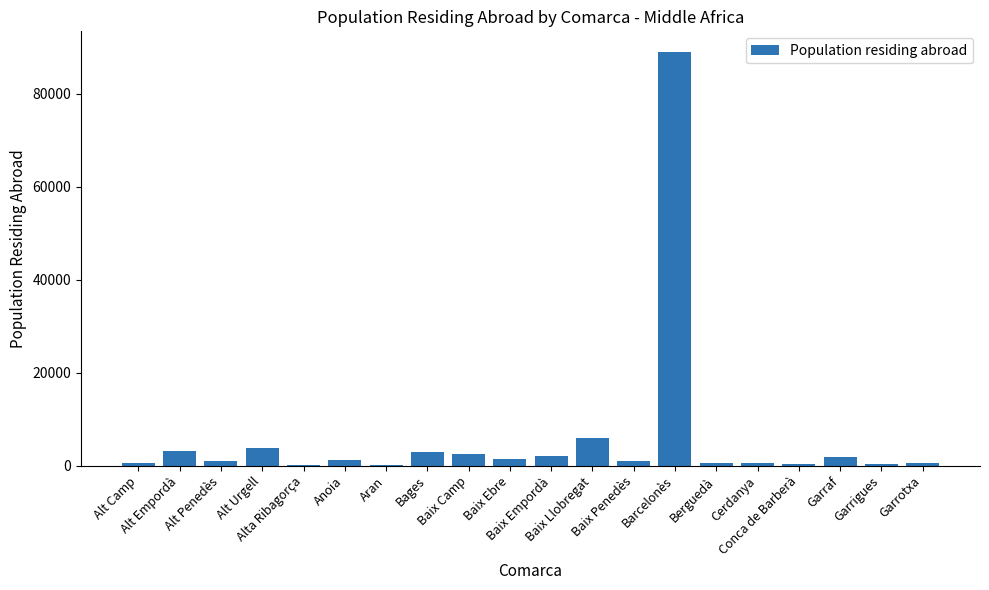

What is the sum of all values?

119110